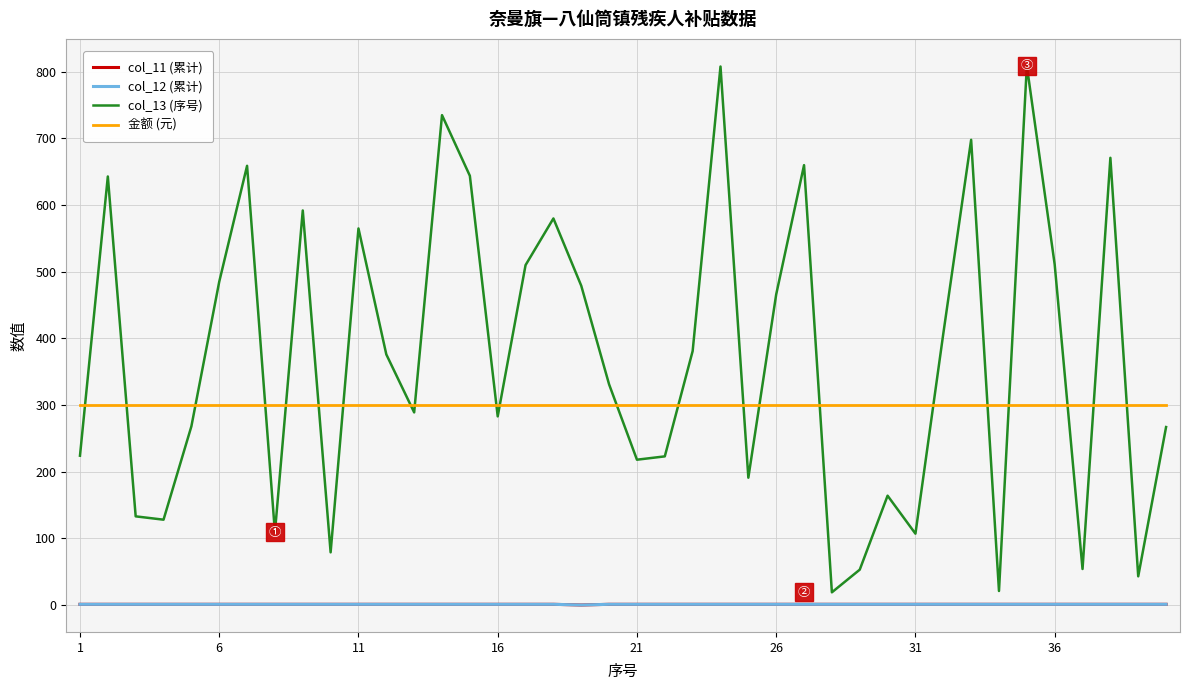

How many lines are shown in the chart?

4